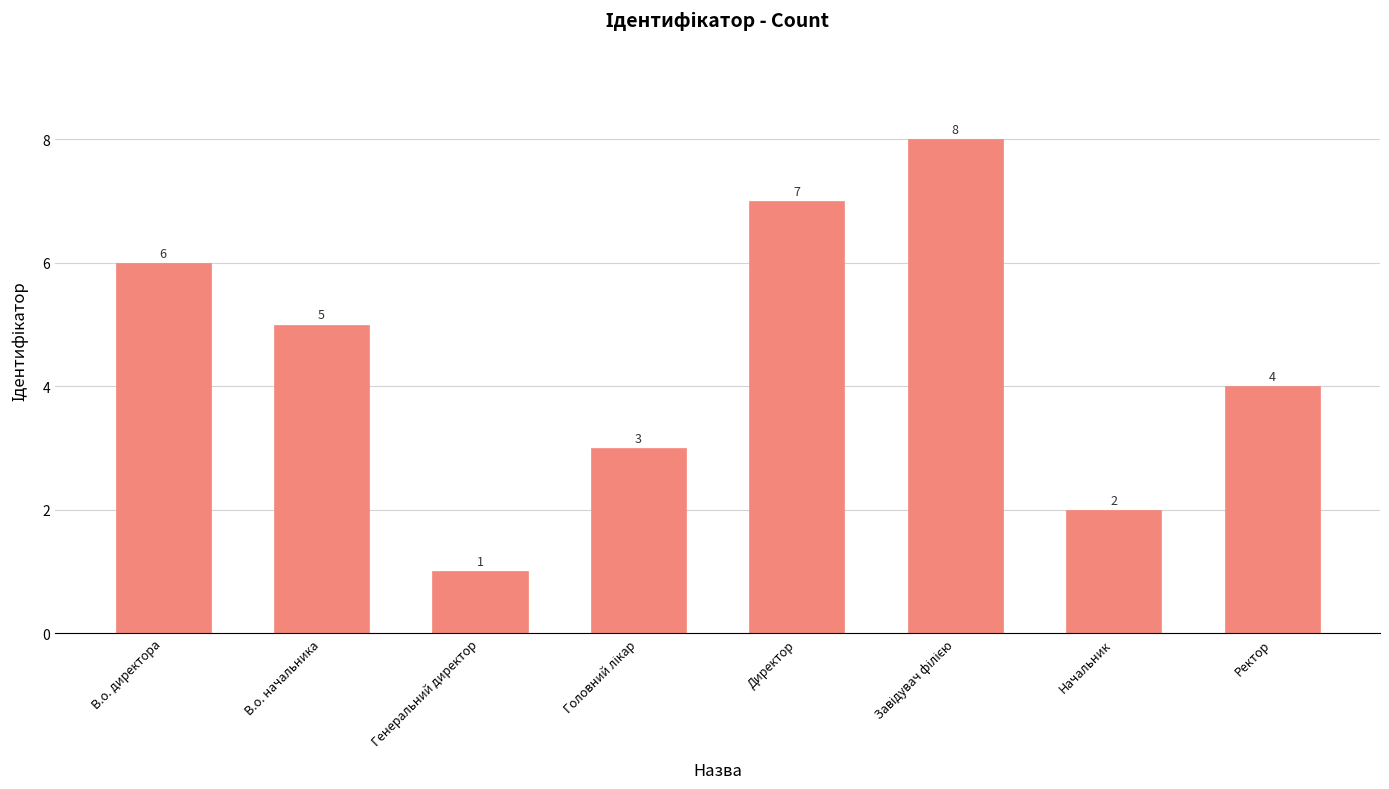

What is the smallest value displayed?

1